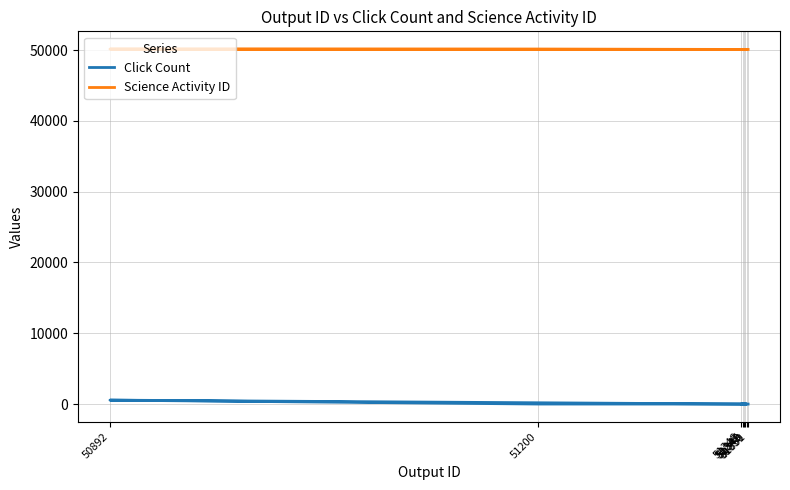

What is the difference between the second highest and minimum values in the Click Count series?

4